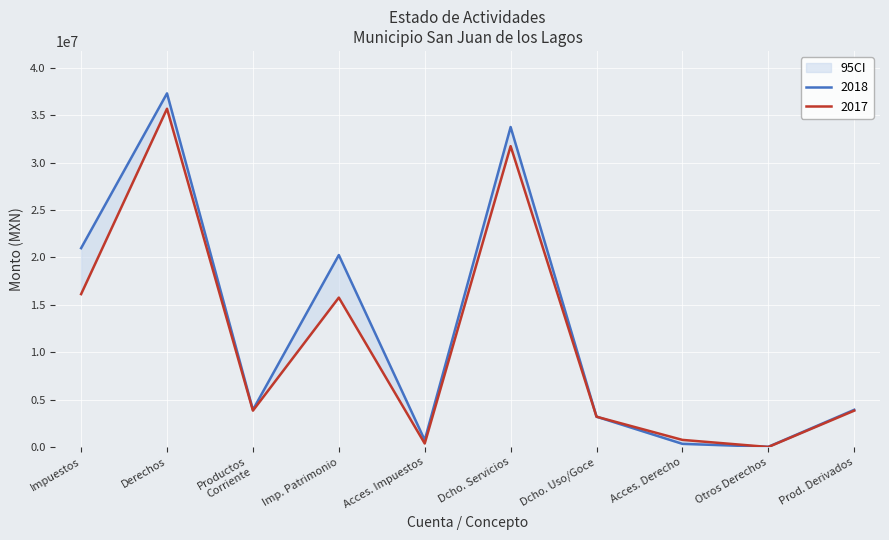

Reading left to right, list all the values displayed in this chart.

2018: 20976361.4	37303895.4	3923948.4	20247485.8	728875.6	33753147.4	3197838.0	330969.0	21941.0	3923948.4
2017: 16128858.4	35684172.6	3837012.9	15759414.8	369443.5	31737417.5	3194914.0	749318.1	2523.0	3837012.9